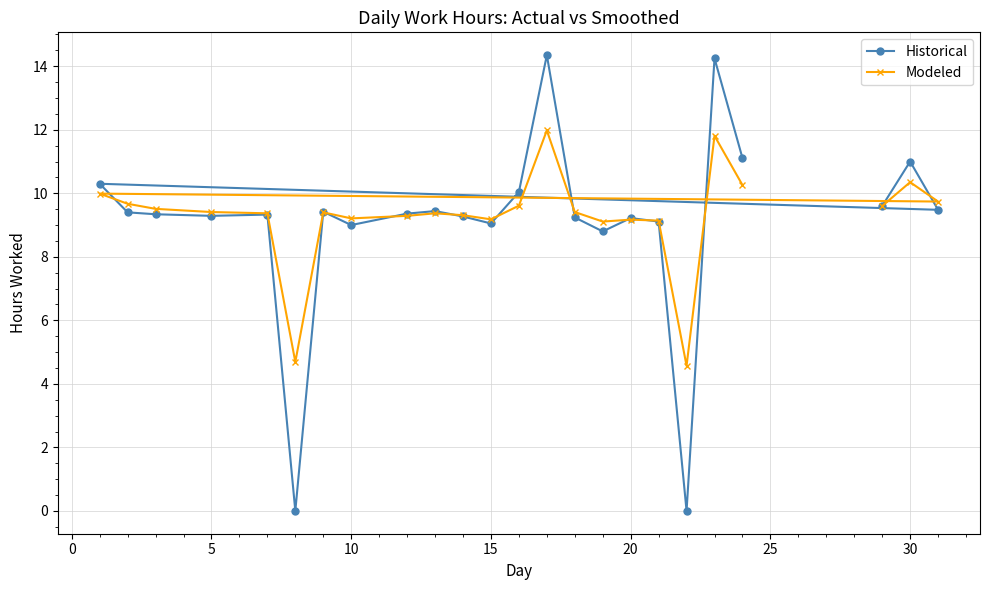

Which series has the largest range (max minus min)?

Historical